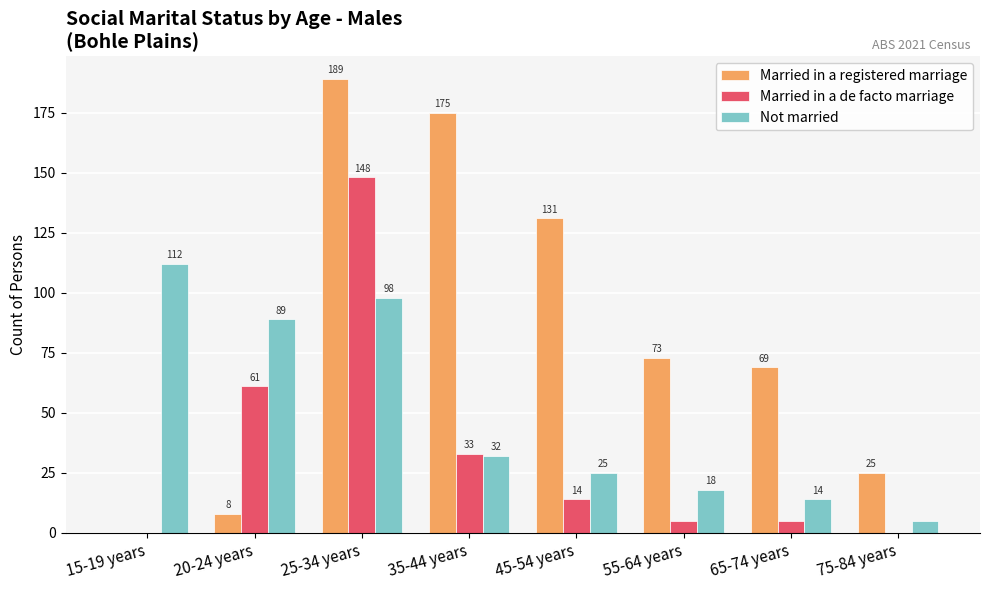

What is the total value across all series at 15-19 years?

112